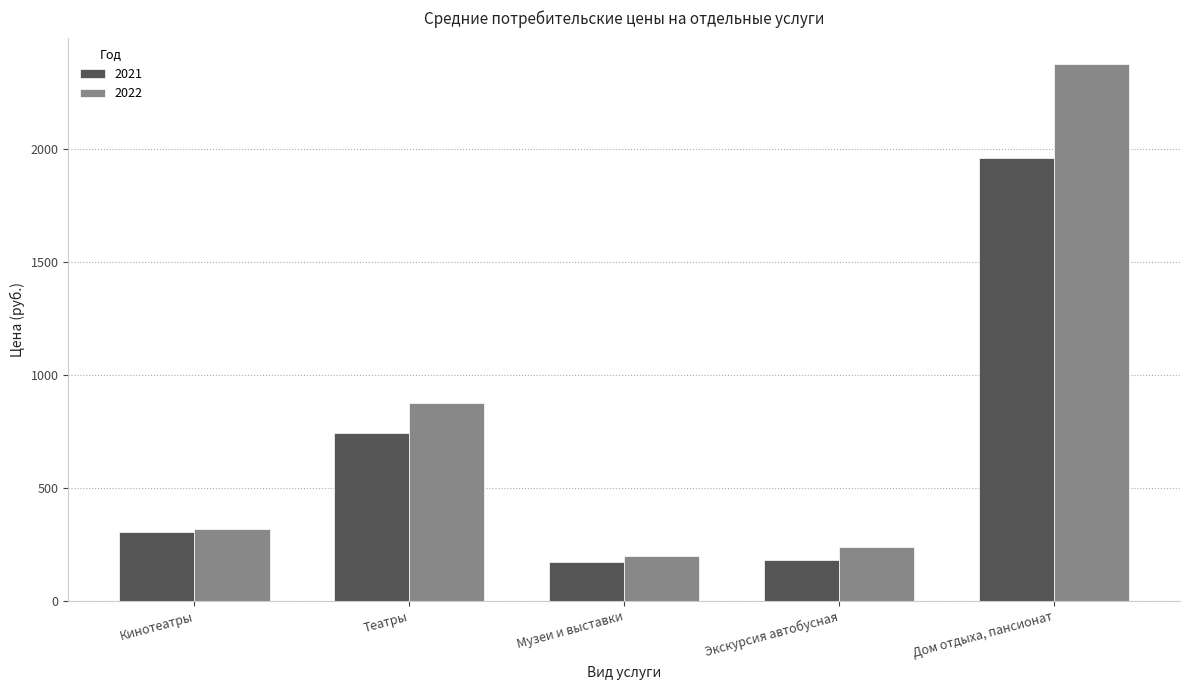

What is the label of the 1st bar from the left?

Кинотеатры